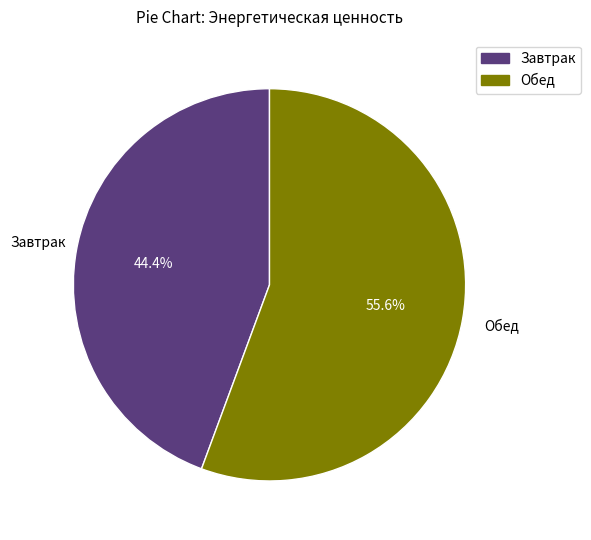

What percentage is the Обед slice, to the nearest percent?

56%